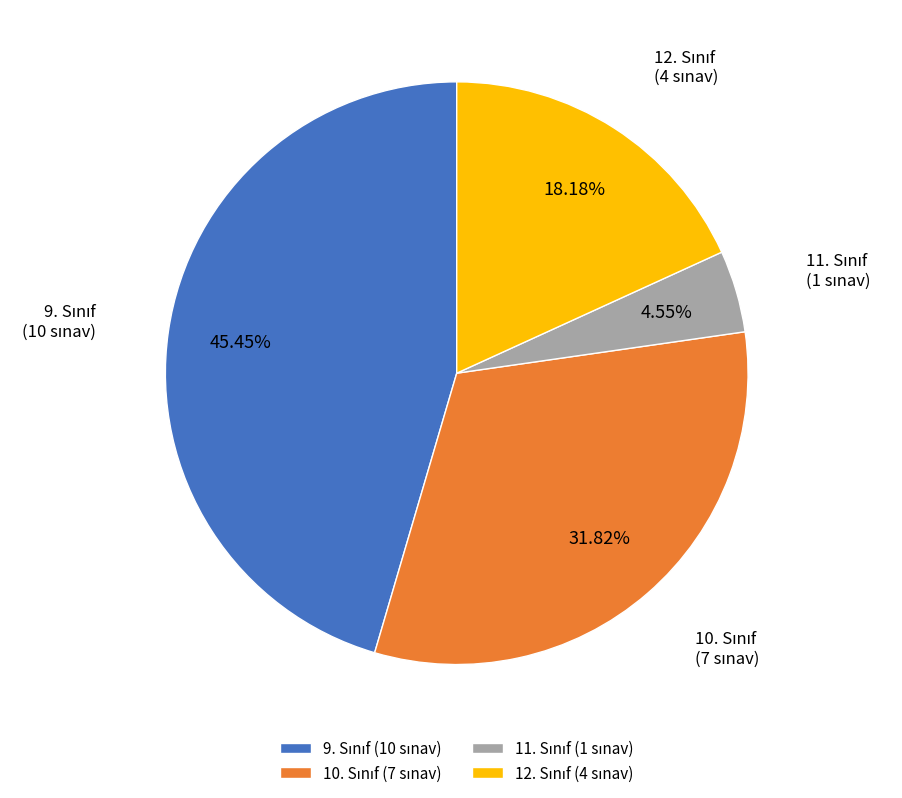

Is there any slice that represents more than half of the pie?

No